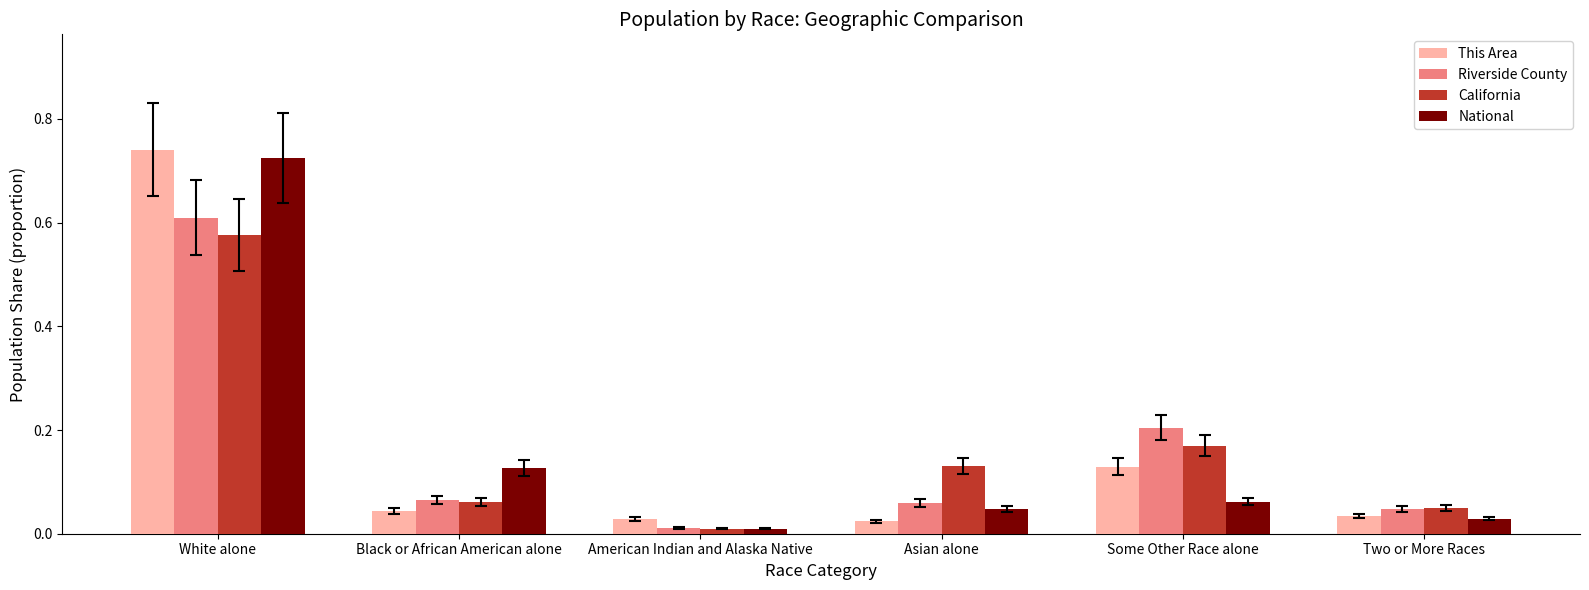

What is the total value across all series at White alone?

2.7